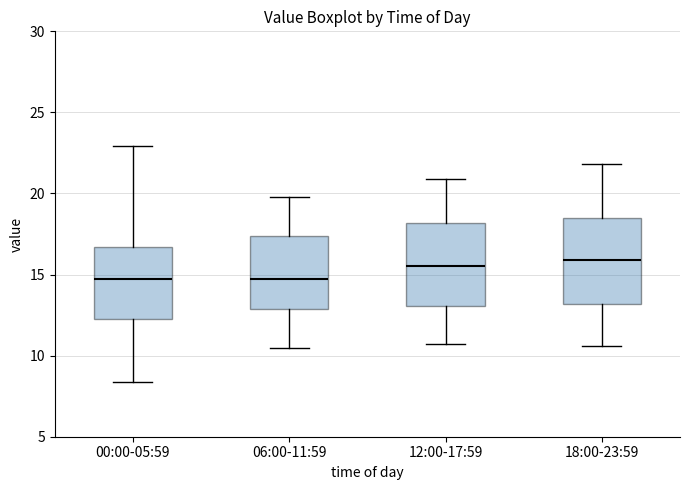

Reading left to right, read every box against the y-axis: the position of its median line, the range the box covers, and the ends of its whiskers. The values are not printed on the chart, so give them approximately, as read against the axis.

00:00-05:59: median 14.5, box 12.5 to 16.5, whiskers 8.5 to 23.0
06:00-11:59: median 14.5, box 13.0 to 17.5, whiskers 10.5 to 20.0
12:00-17:59: median 15.5, box 13.0 to 18.0, whiskers 10.5 to 21.0
18:00-23:59: median 16.0, box 13.0 to 18.5, whiskers 10.5 to 22.0